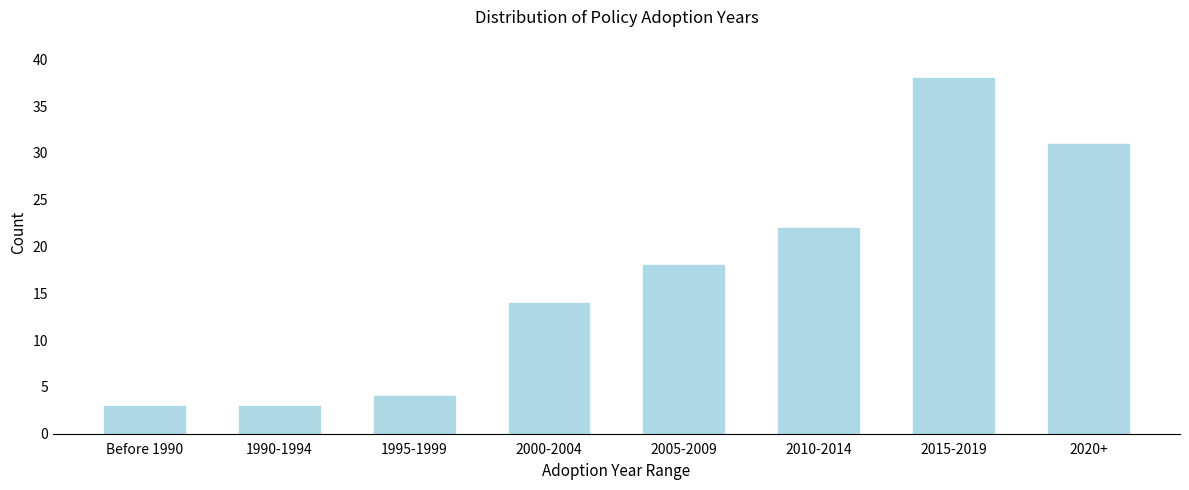

Reading right to left, transcribe all the data shown in this chart.

2020+=31	2015-2019=38	2010-2014=22	2005-2009=18	2000-2004=14	1995-1999=4	1990-1994=3	Before 1990=3